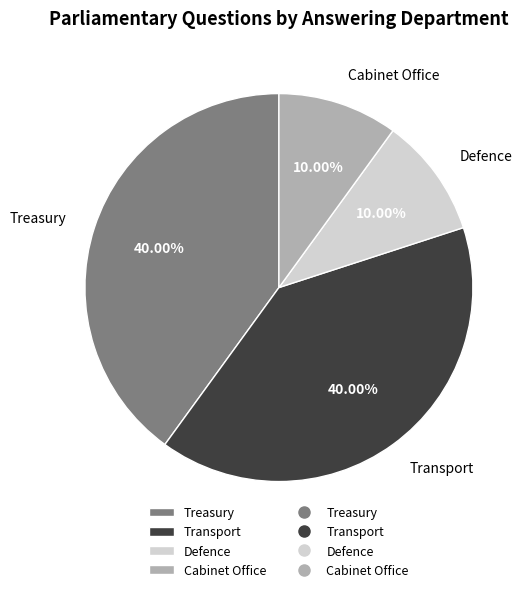

What is the ratio of the value at Transport to the value at Cabinet Office?

4.0